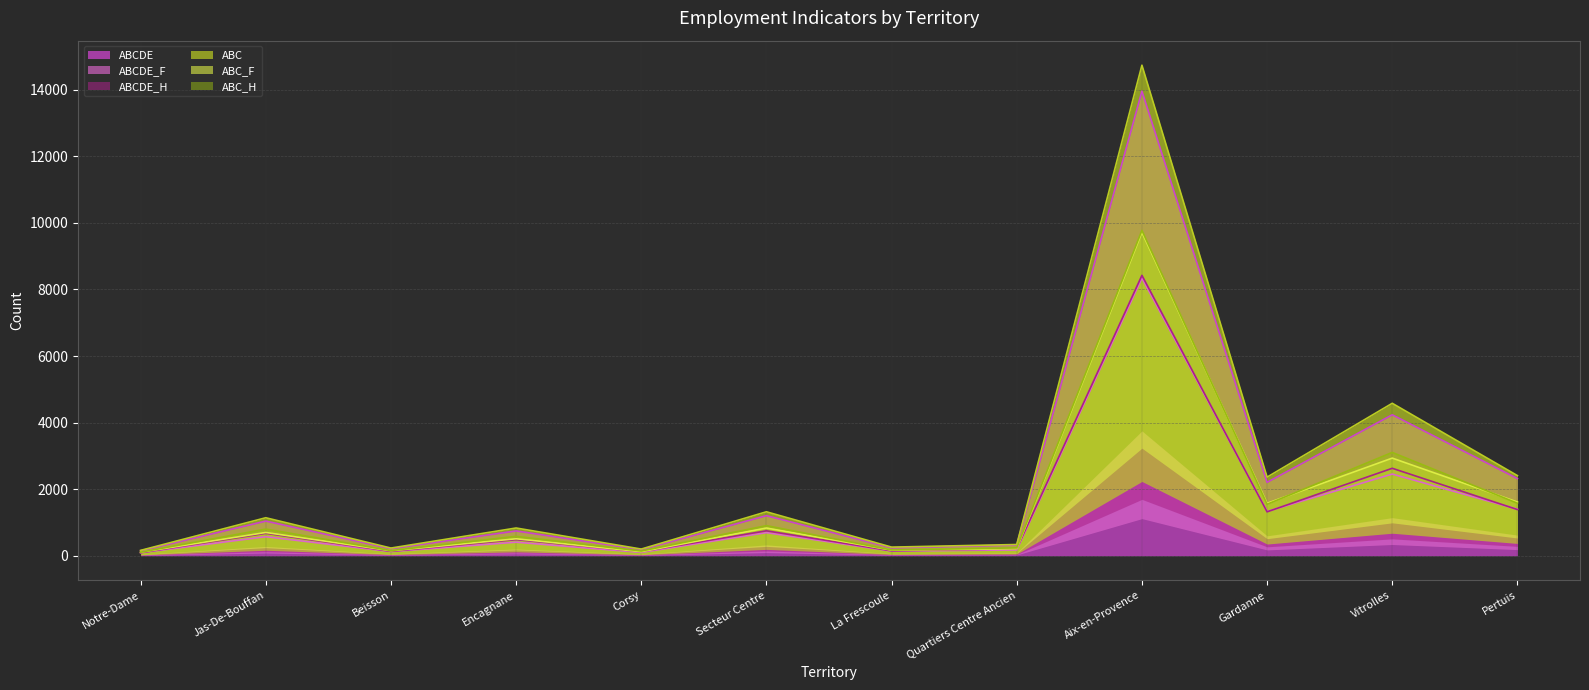

What is the value of the ABC point at the 2nd from the left?

1142.7